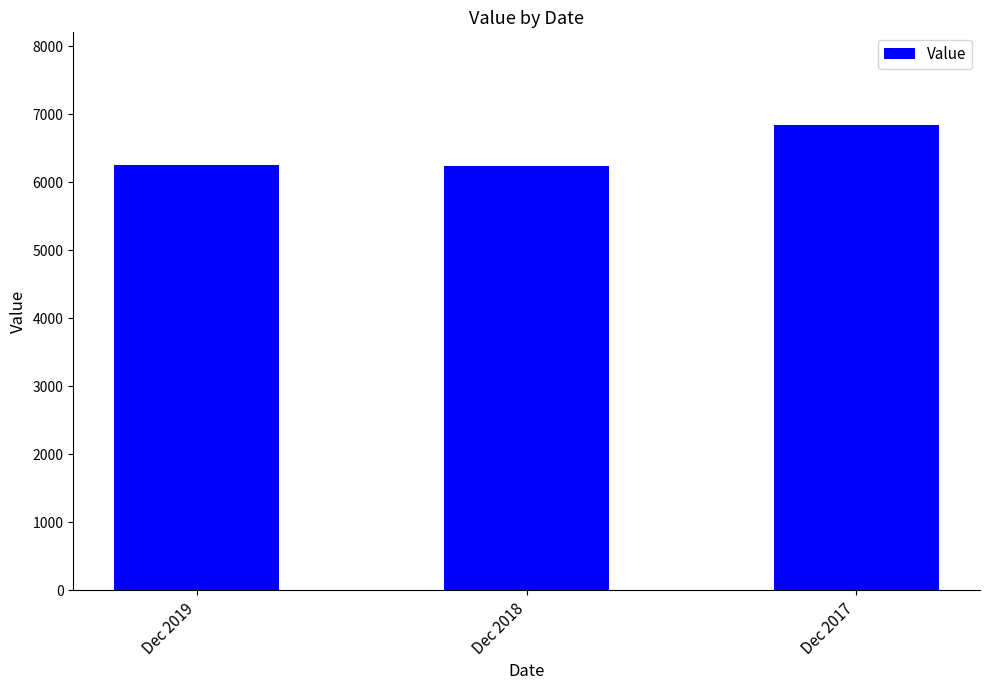

How many bars are there in total?

3